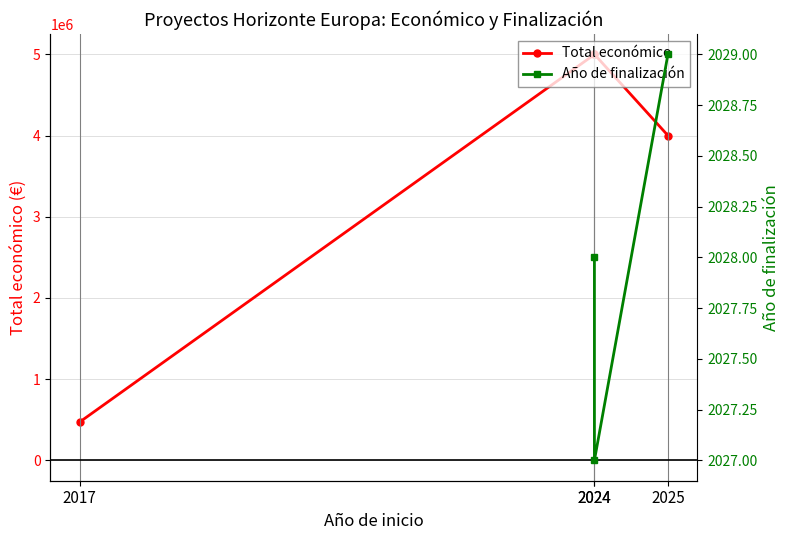

Is the value of Año de finalización at 2024 greater than the value of Total económico at 2025?

No